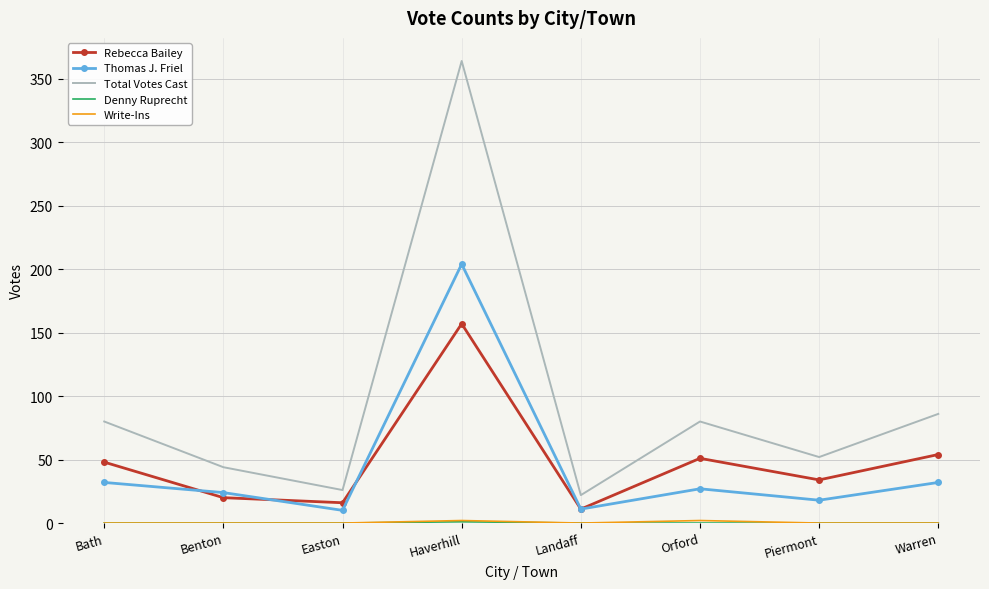

True or false: Thomas J. Friel and Total Votes Cast intersect in this chart.

False